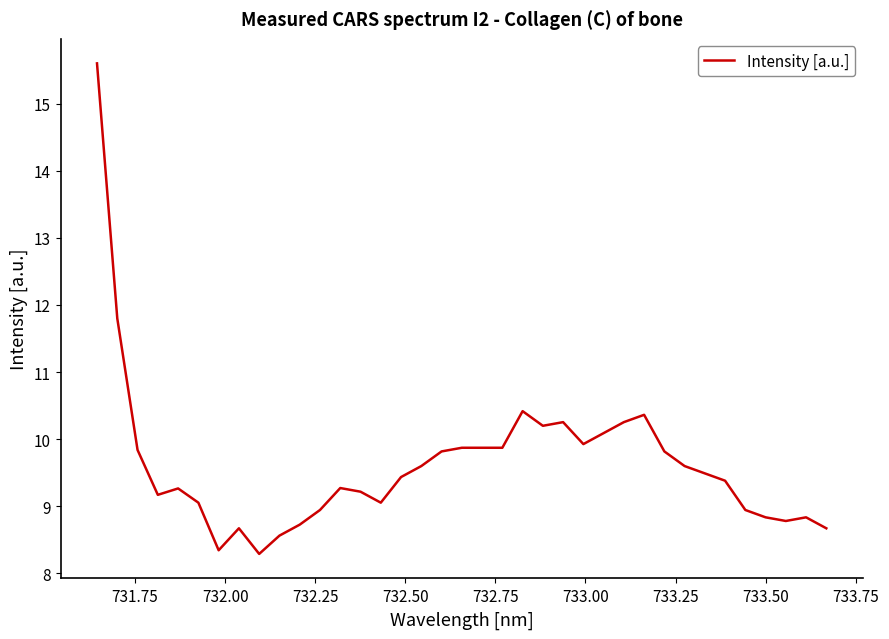

What is the difference between the maximum and second lowest values?

7.3